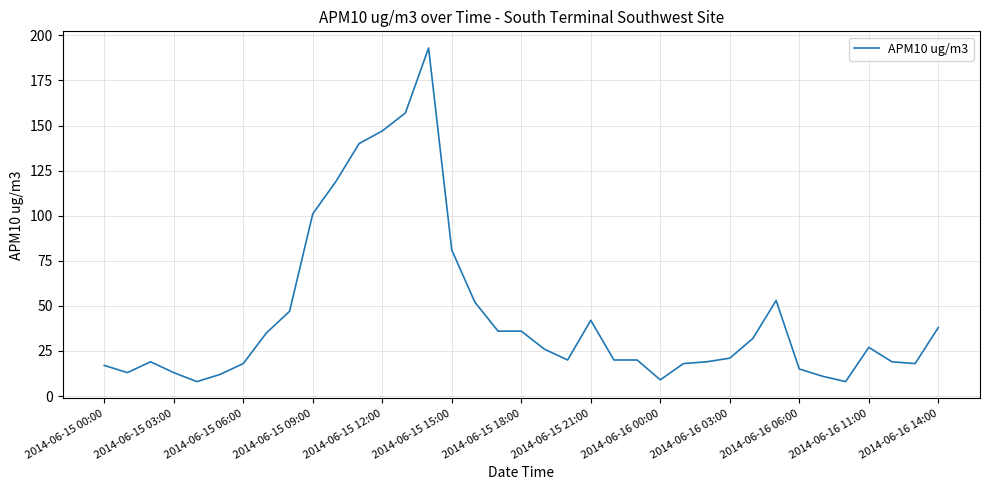

What is the greatest value displayed?

193